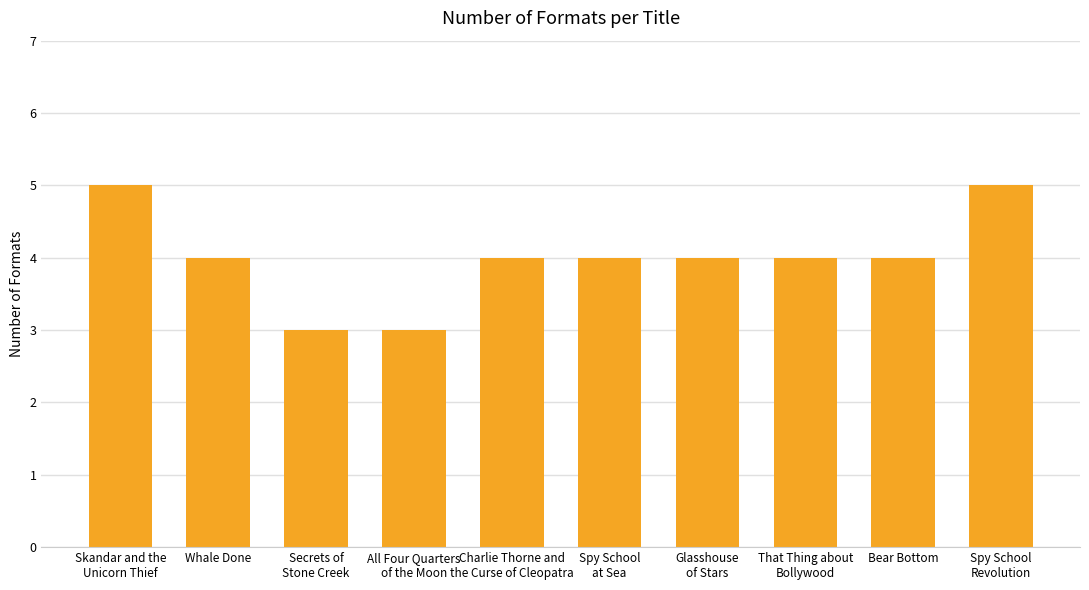

What is the maximum value shown in the chart?

5